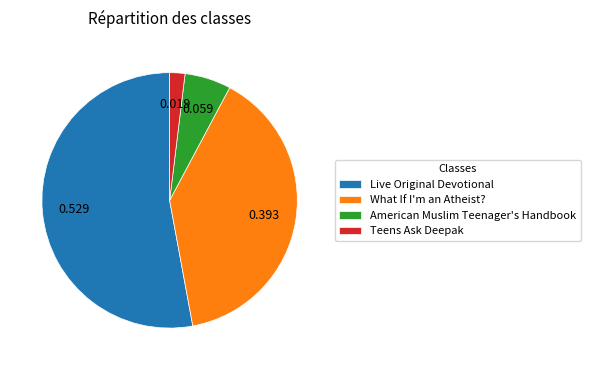

Which slice is the largest?

Live Original Devotional